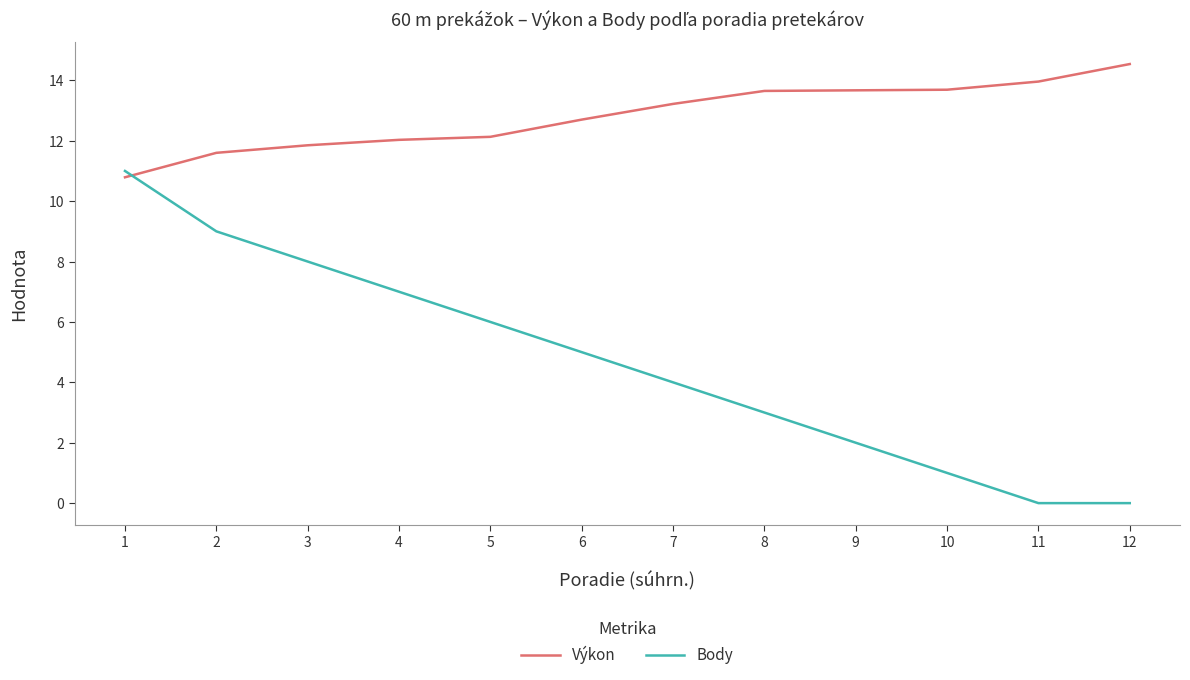

What is the sum of the Body values at 10 and 11?

1.0